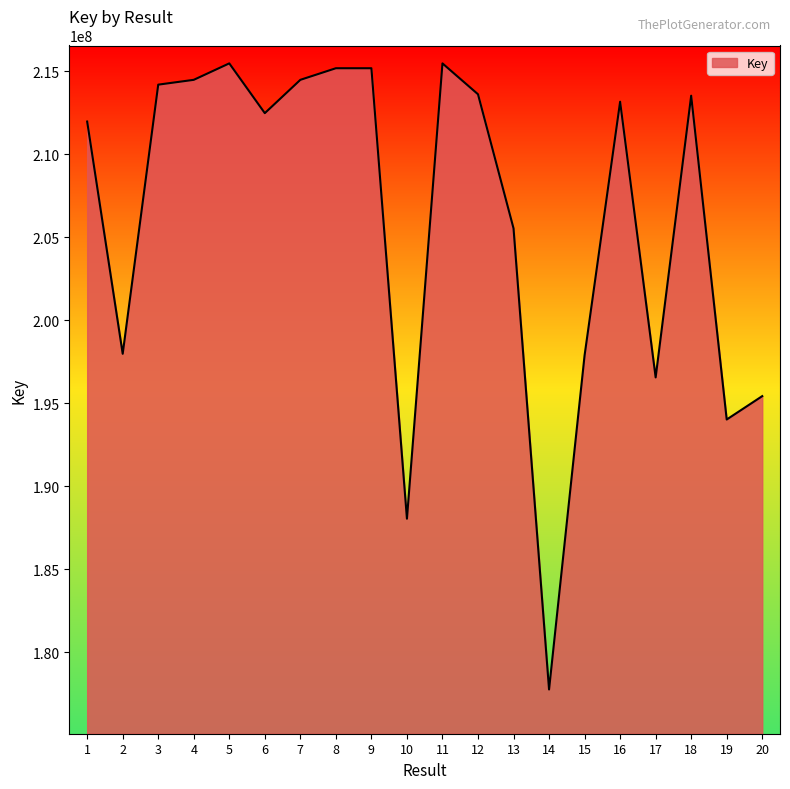

Read the value at 15, to the nearest 50.

197881300